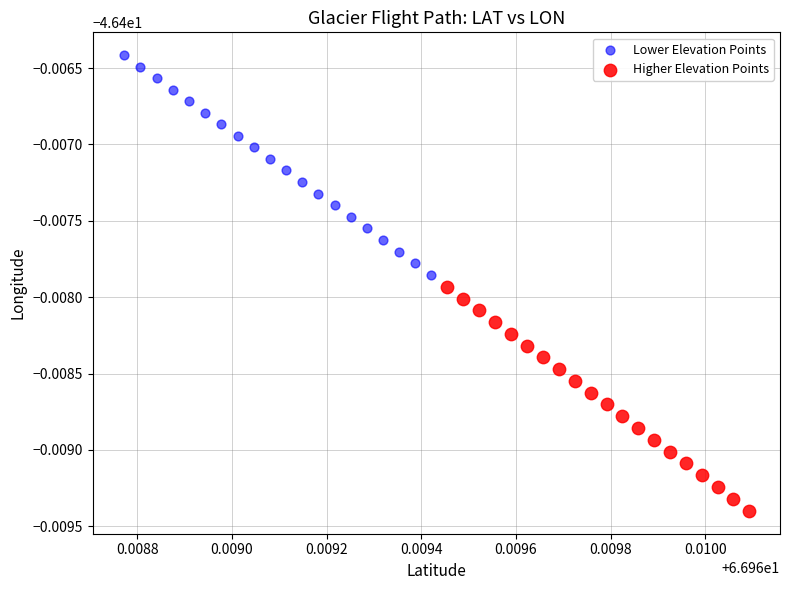

What are all the series names shown in the legend?

Lower Elevation Points, Higher Elevation Points